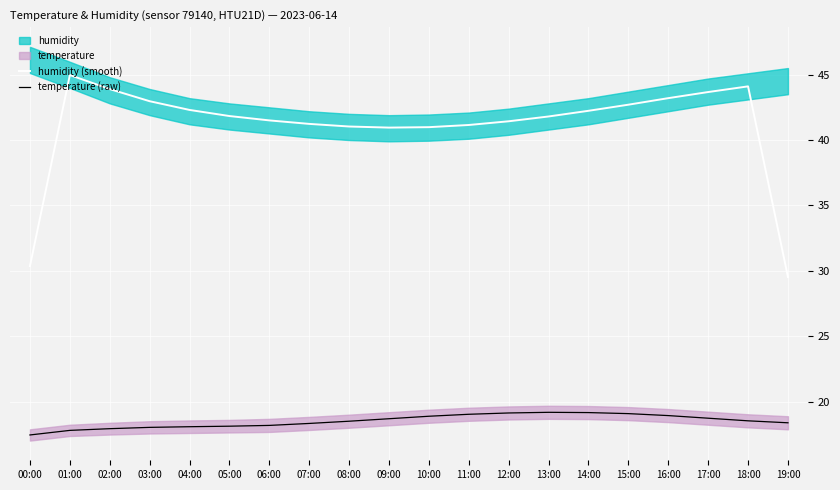

Where is the first local minimum for humidity (smooth)?

09:00